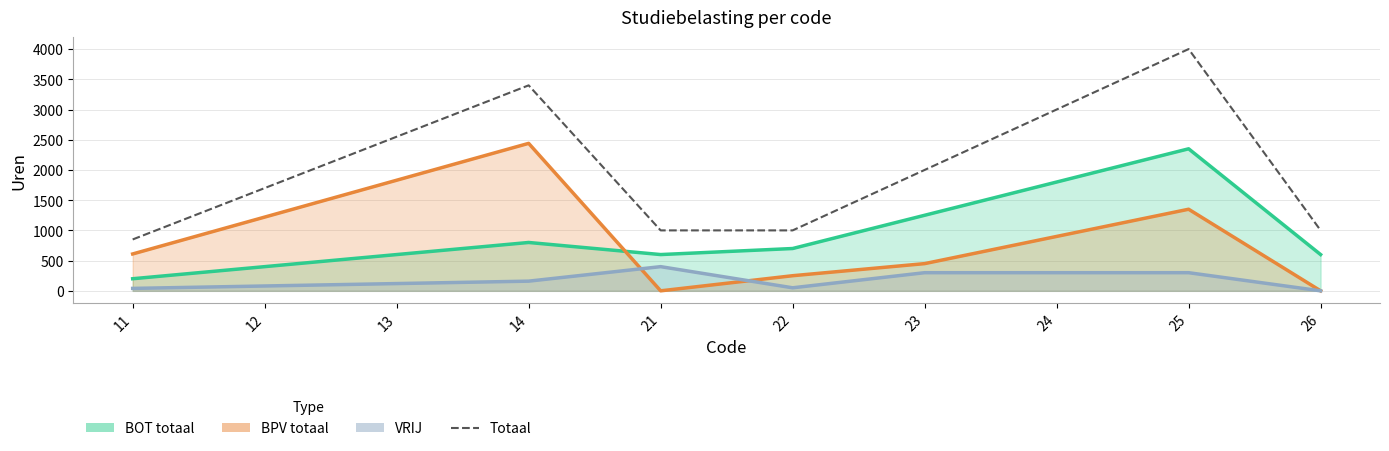

What is the minimum value shown in the chart?

850